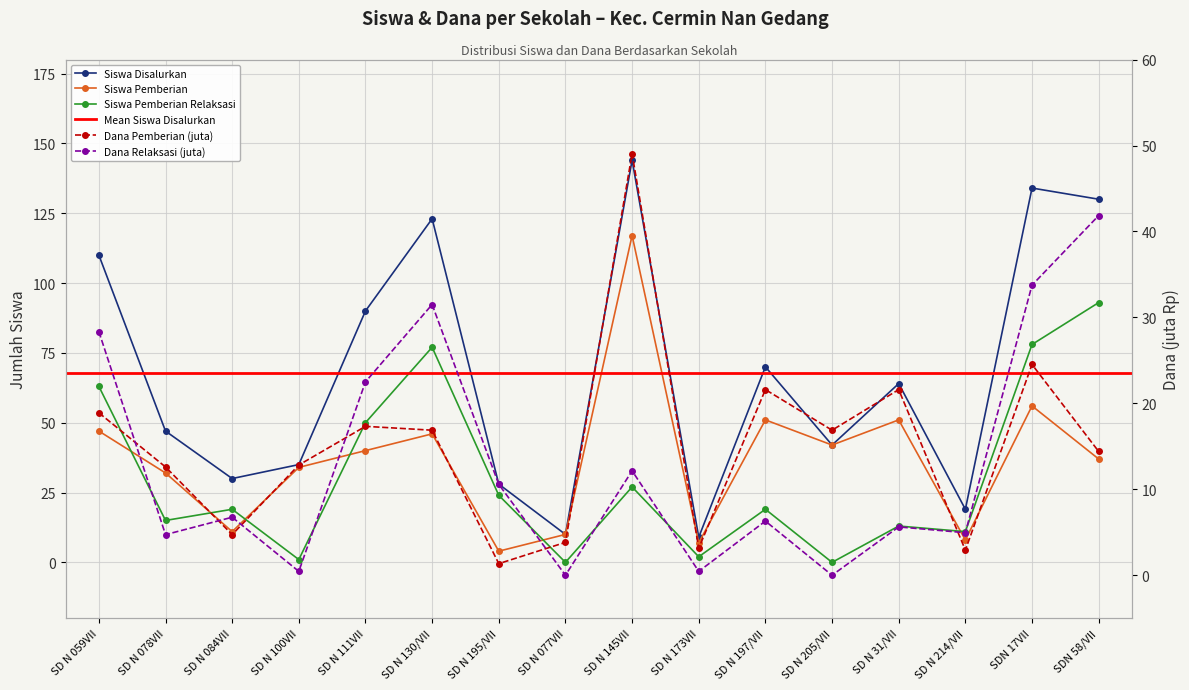

What is the sum of all Dana Relaksasi (juta) values?

209.9